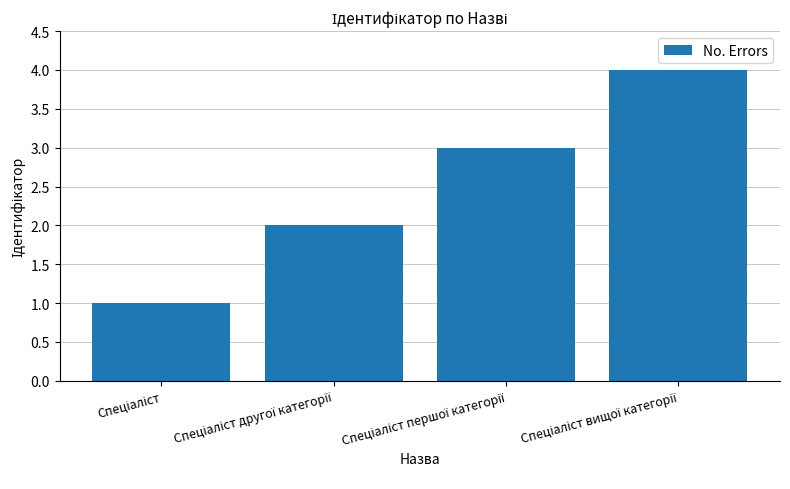

What is the greatest value displayed?

4